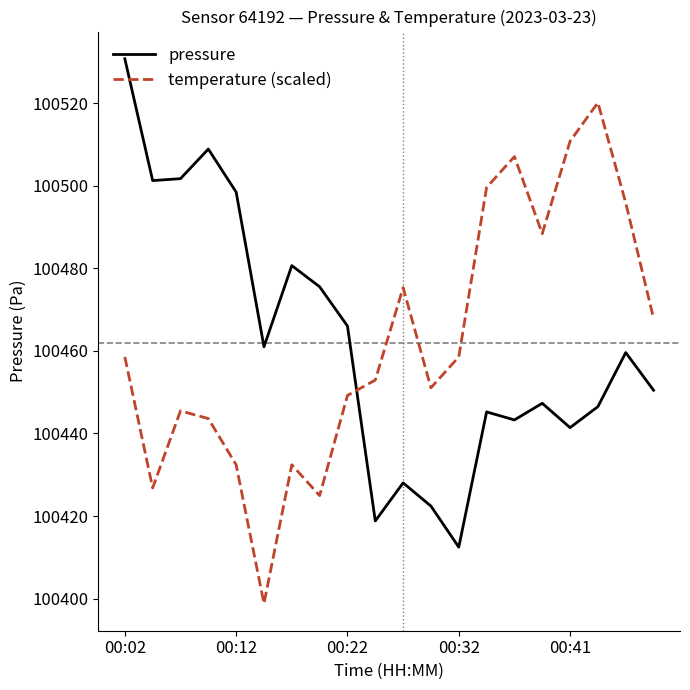

How many times do temperature (scaled) and pressure cross each other?

1